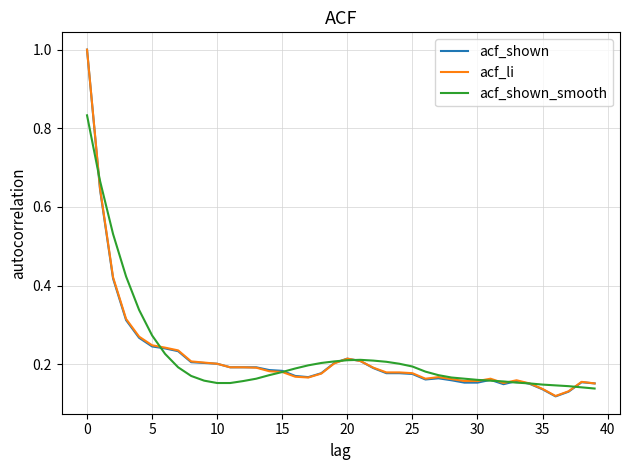

What is the highest value of the acf_li series?

1.0